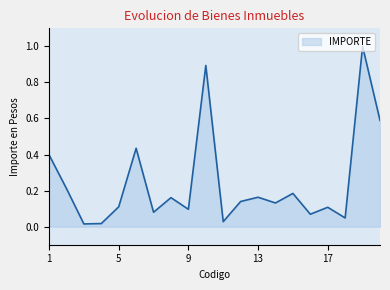

What is the maximum value shown in the chart?

1.0